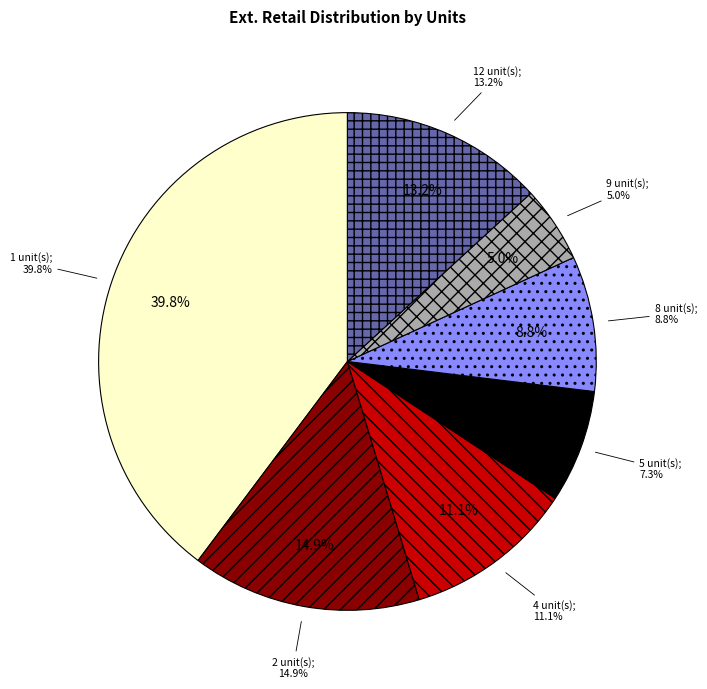

Between 8 and 2, which is larger?

2